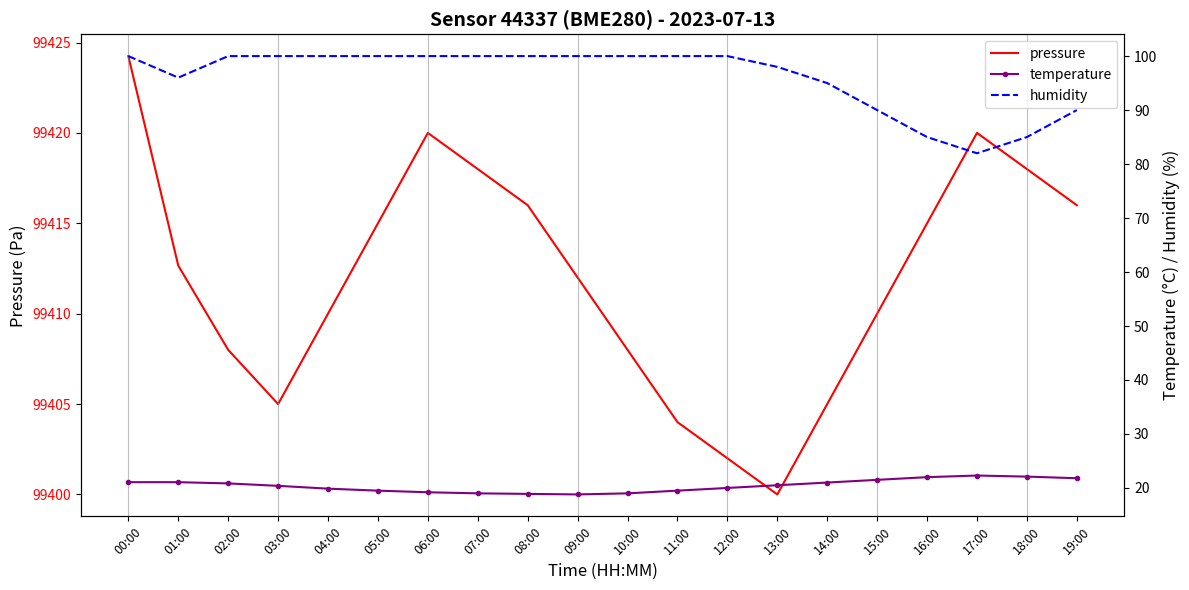

True or false: temperature has more than 0 points higher than both neighbors.

True